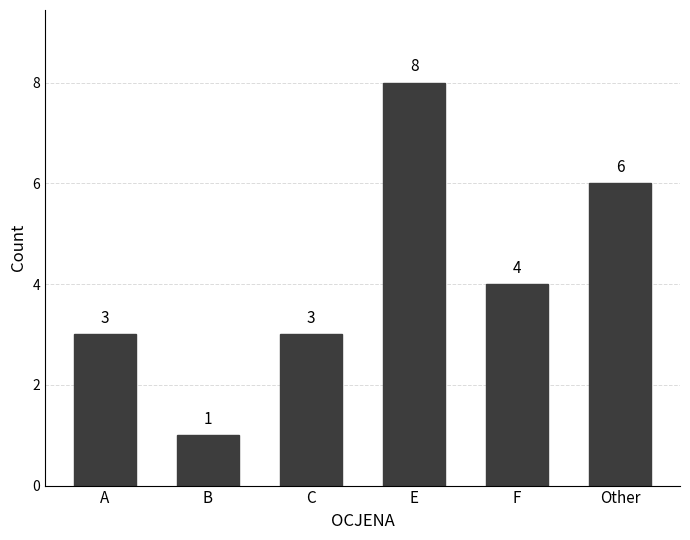

What is the maximum value shown in the chart?

8